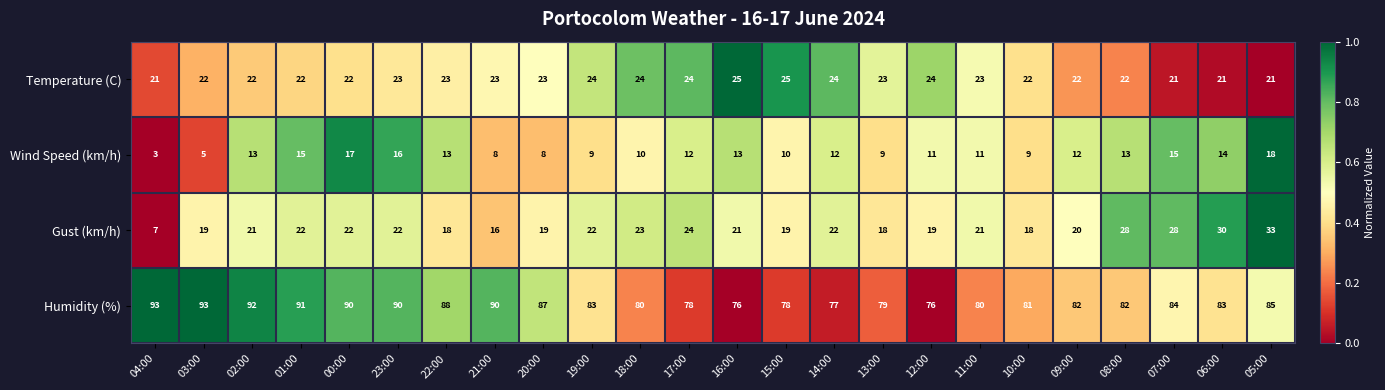

What is the difference between the highest and lowest values at 20:00?

79